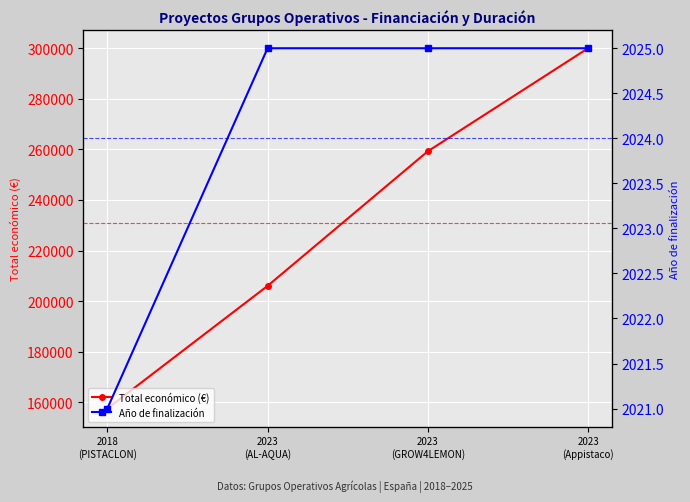

What is the value of the Total económico (€) point at the 3rd from the left?

259249